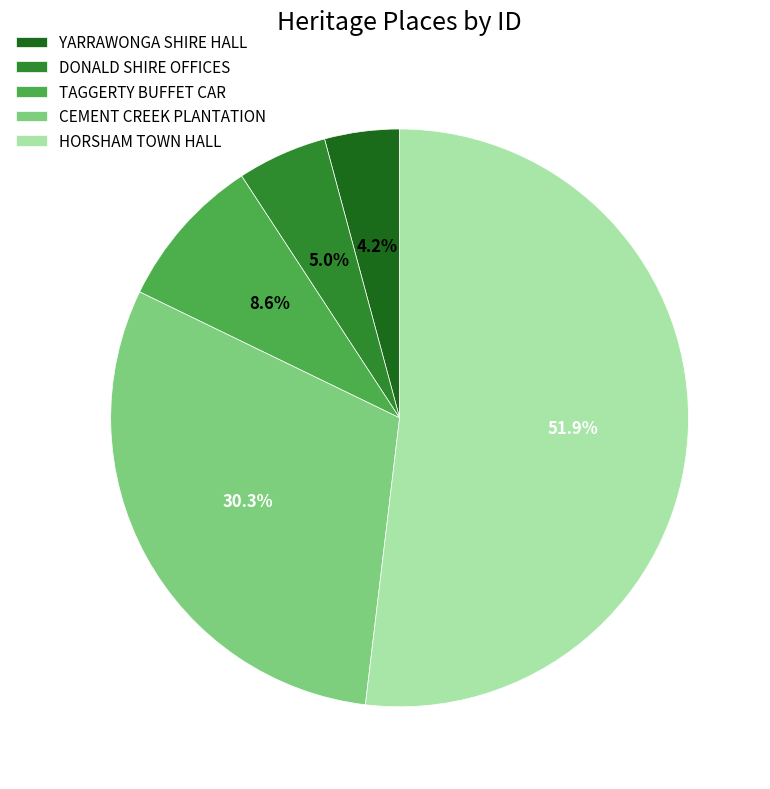

How many slices are in this pie chart?

5